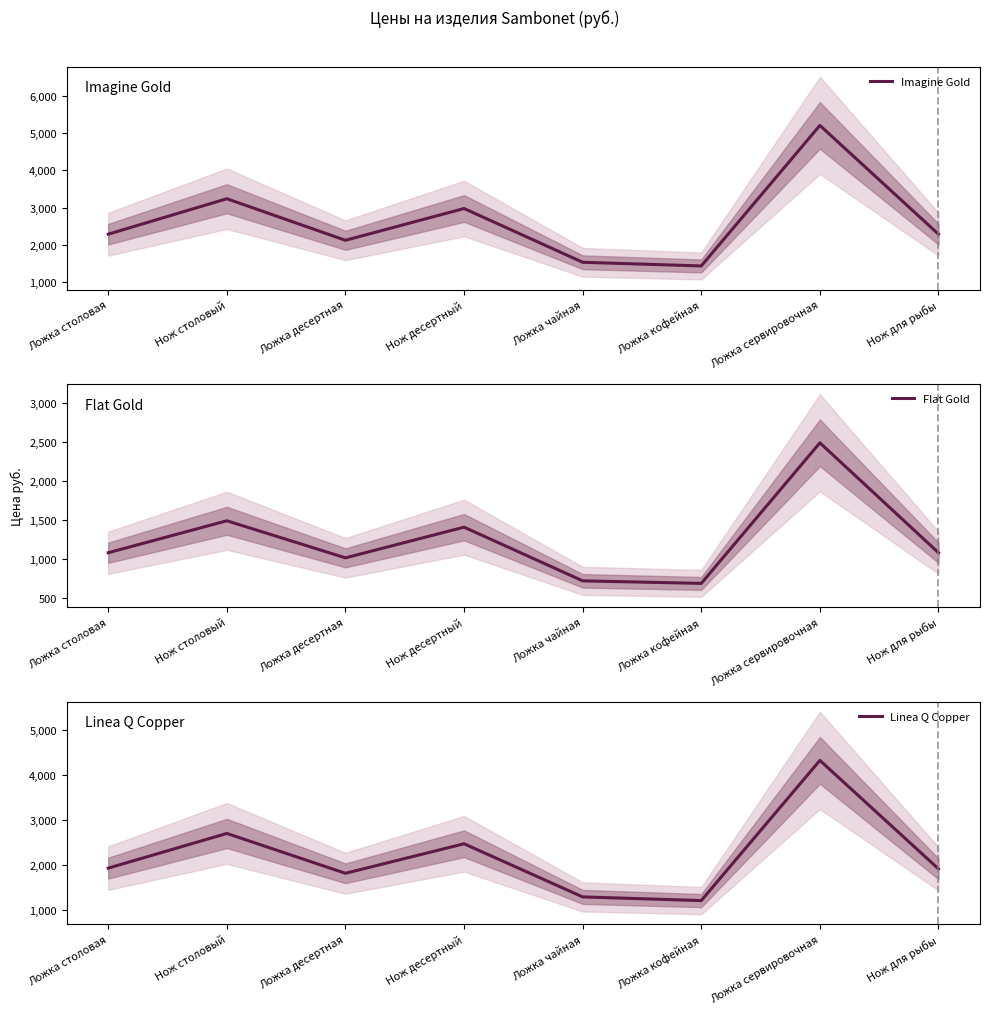

Does the chart display data point markers on the line(s)?

No